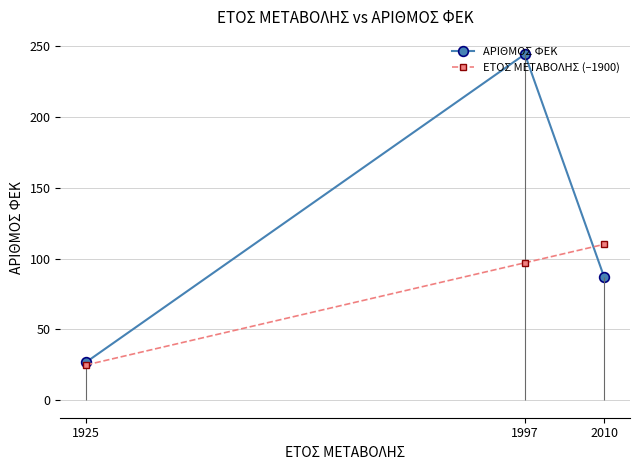

What is the total value across all series at 1997?

341